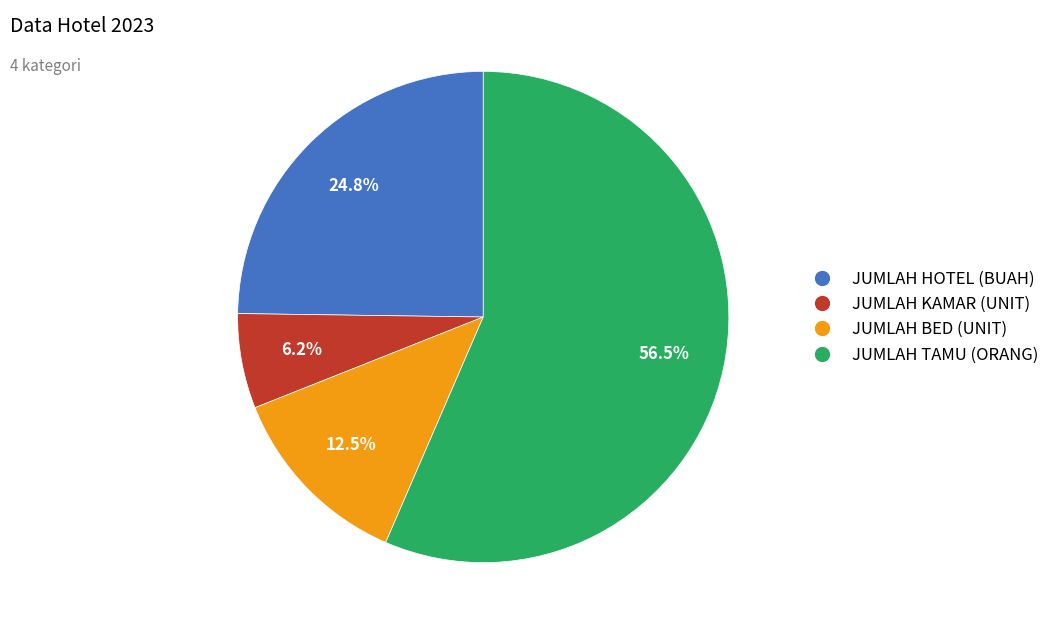

Combined, do JUMLAH TAMU (ORANG) and JUMLAH HOTEL (BUAH) account for over 50%?

Yes